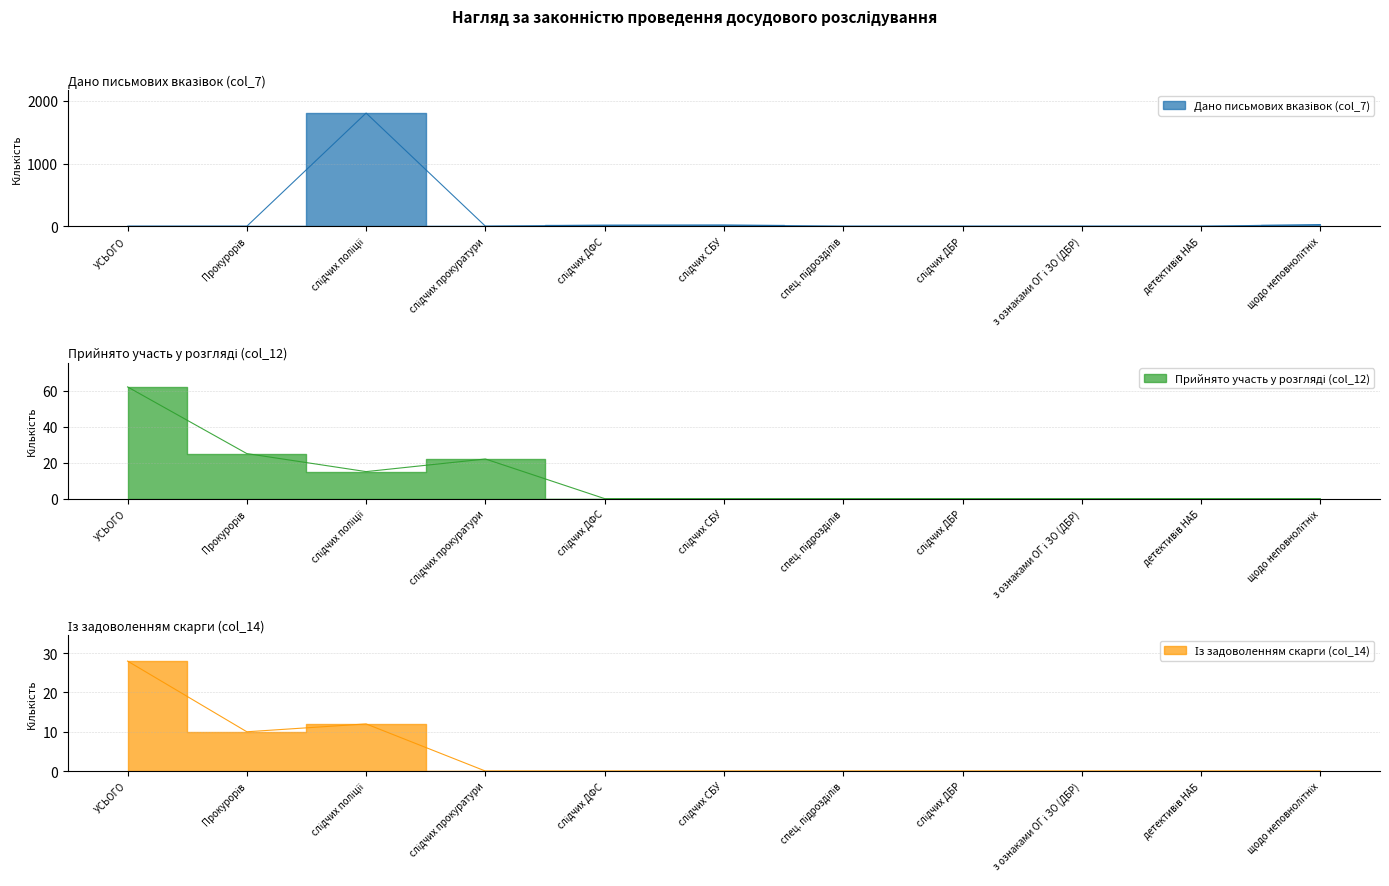

True or false: Прийнято участь у розгляді (col_12) has more than 2 interior local peaks.

False